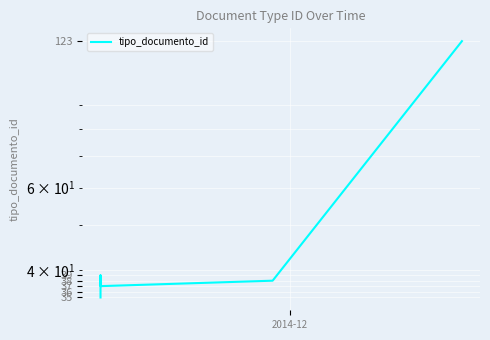

How many distinct data groups are displayed?

1